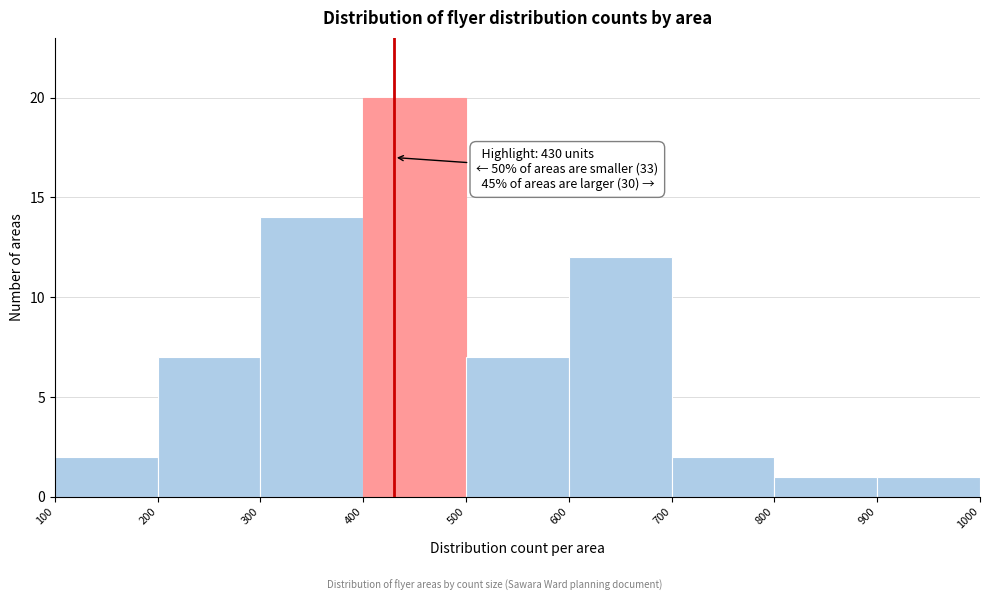

Which range on the x-axis has the tallest bar?

400 to 500